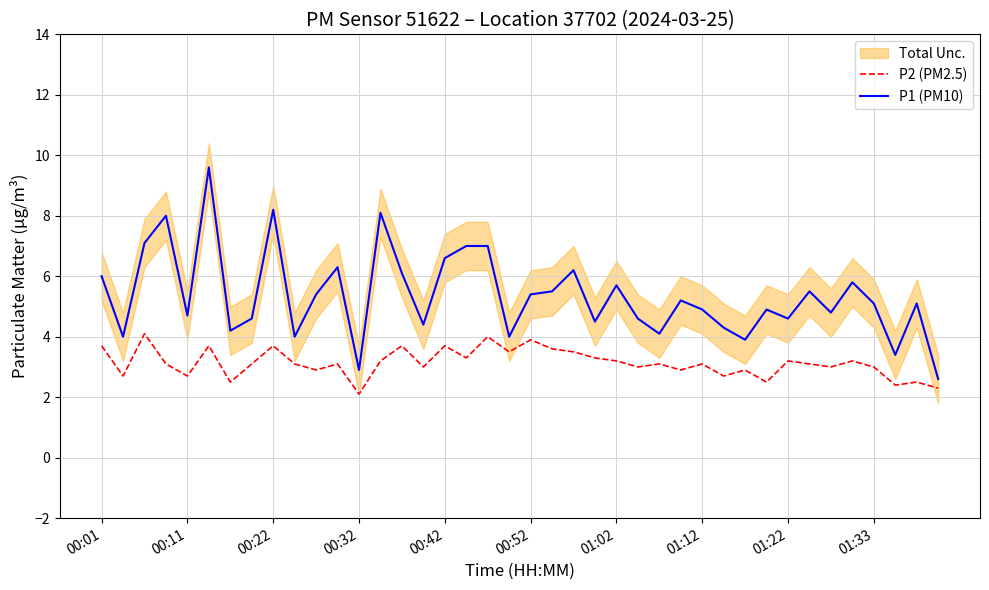

Is it true that P2 (PM2.5) equals 1.3 at 23?

False